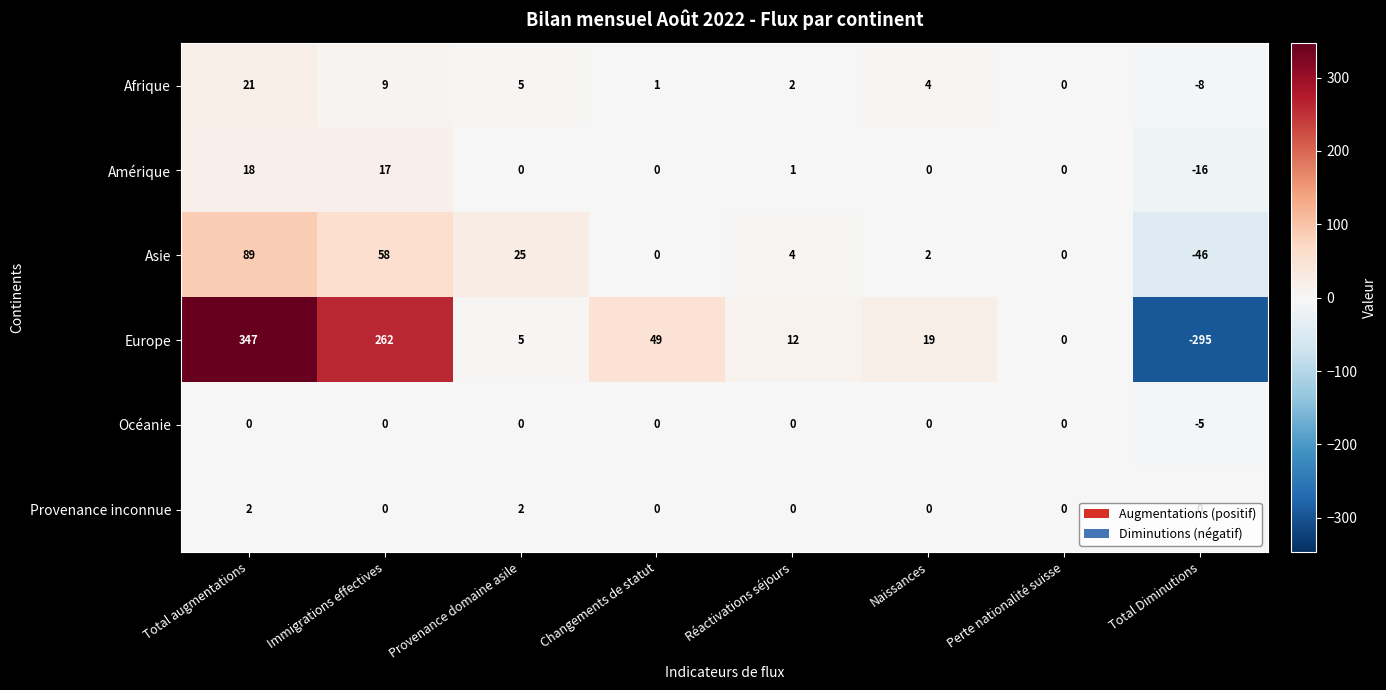

What is the highest value of the Afrique series?

21